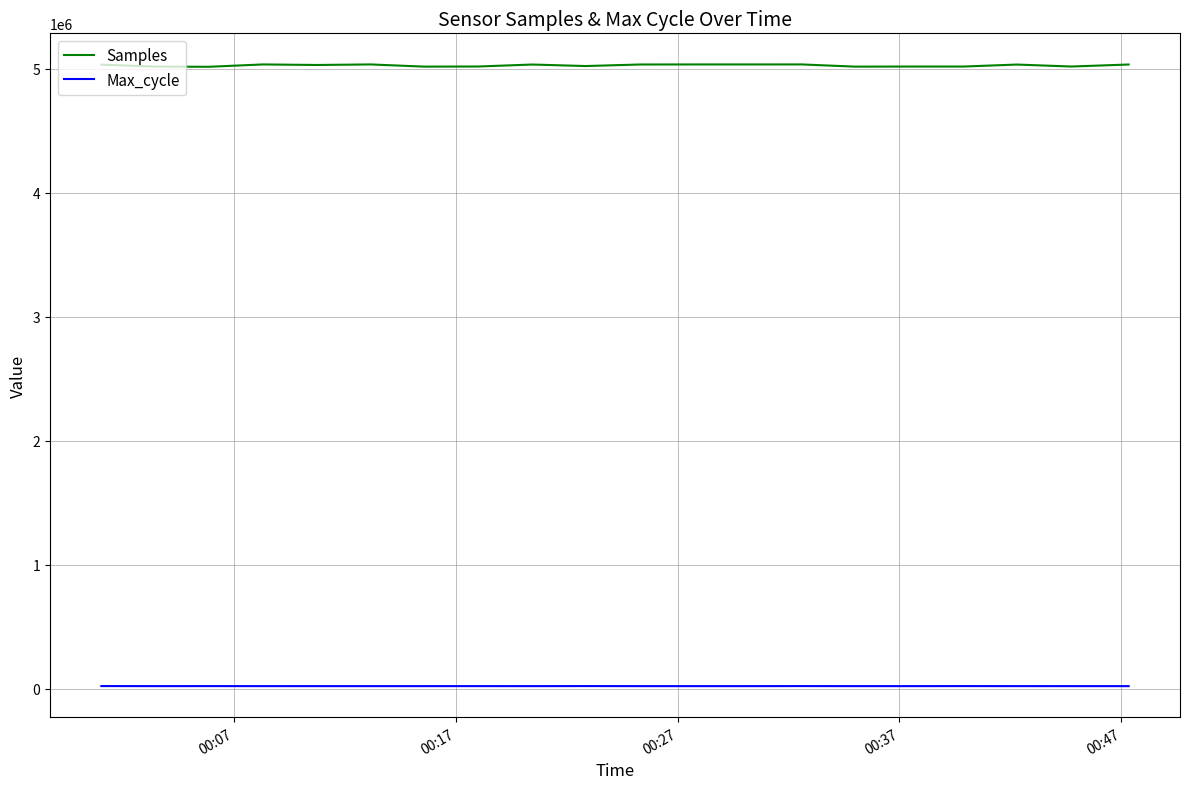

Which series has the largest total across all categories?

Samples